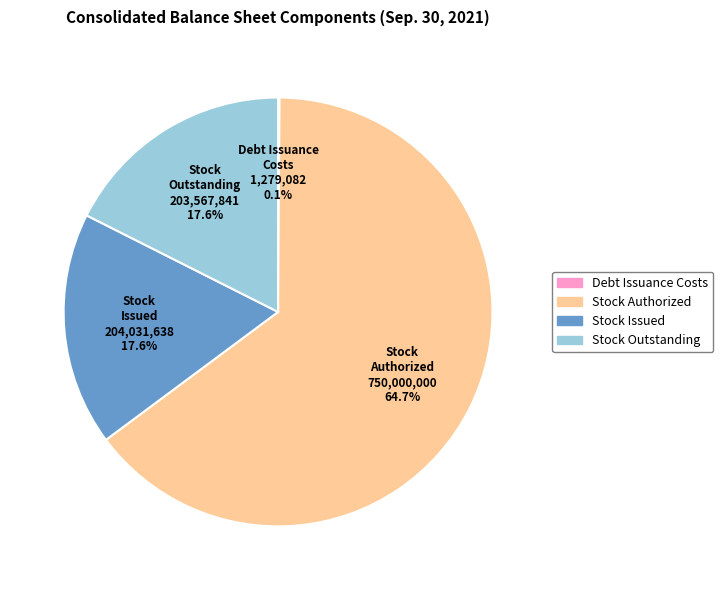

How much of the chart is everything except Stock Outstanding?

82.4%